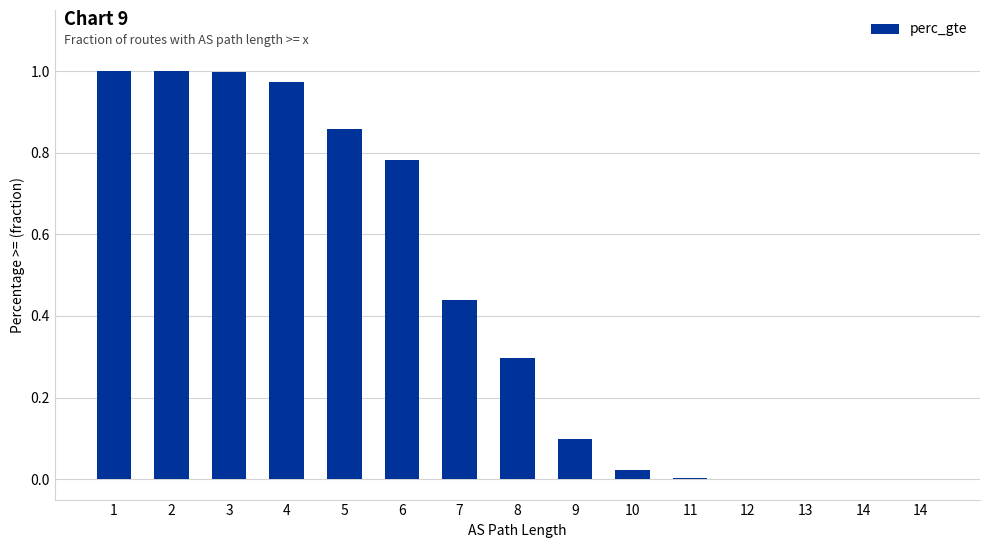

Are the bars horizontal?

No